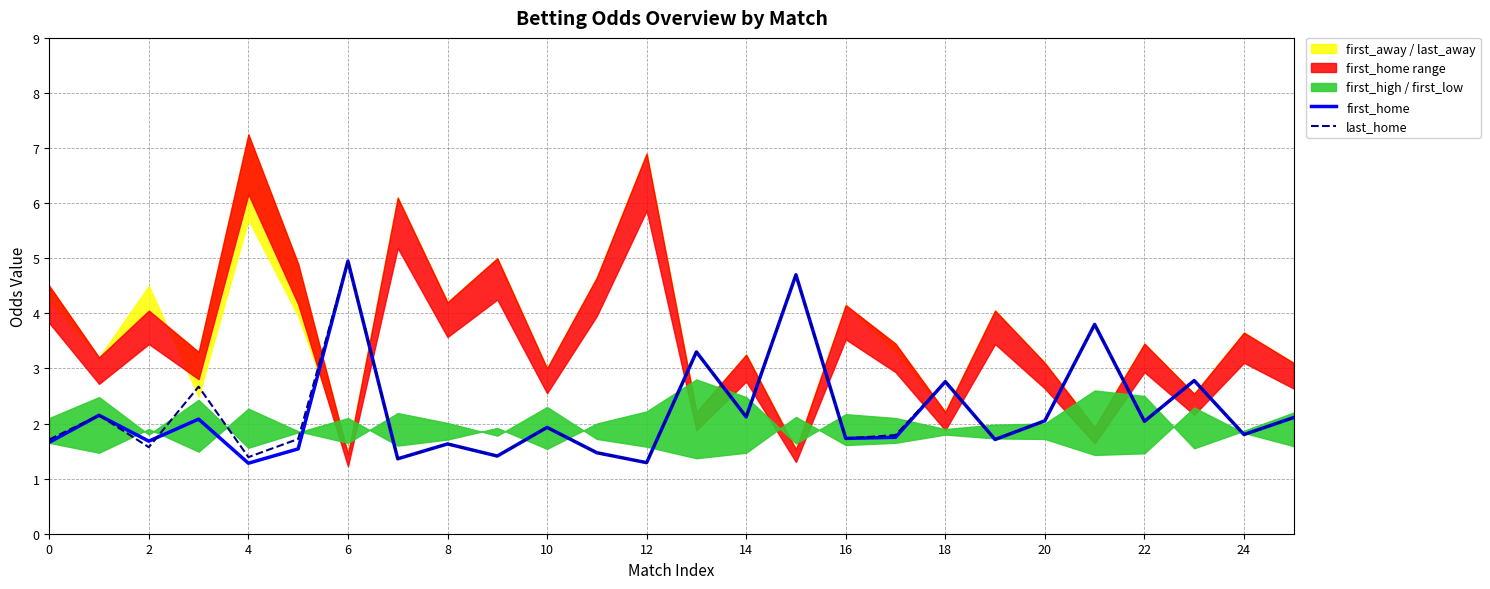

List the series in order of their overall mean, lowest first.

first_home, last_home